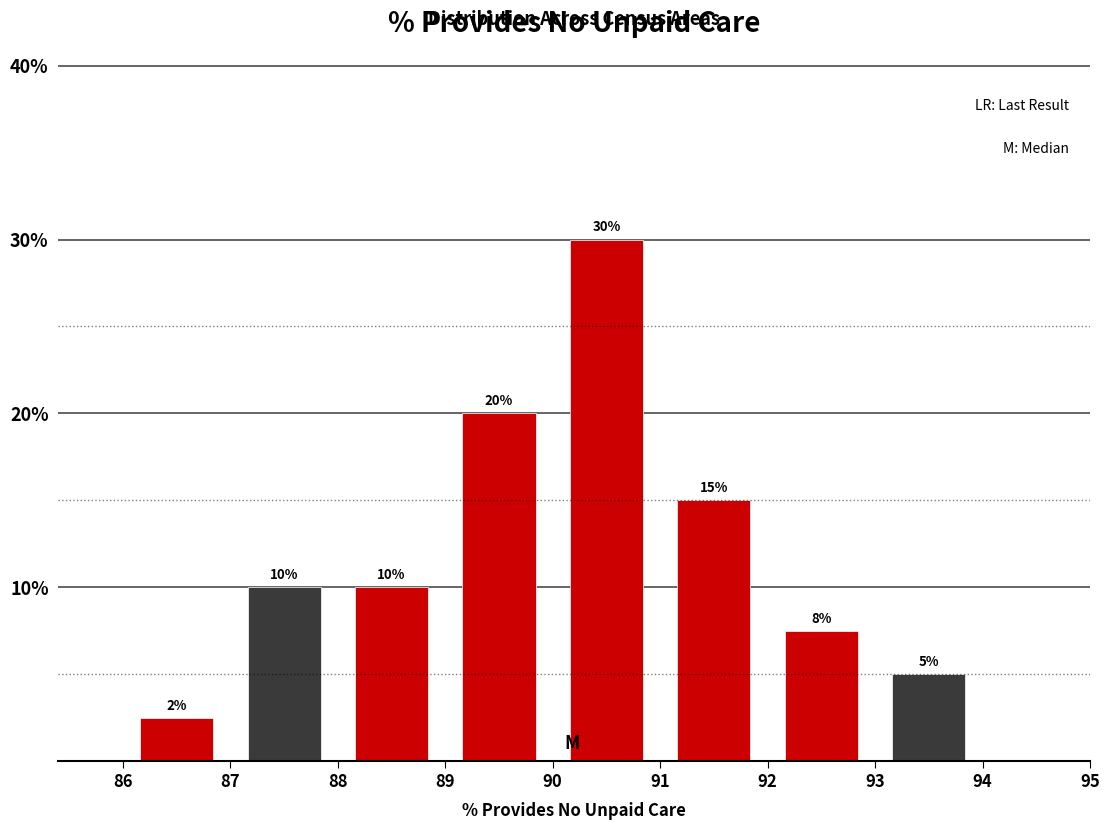

Which range on the x-axis has the tallest bar?

90 to 91